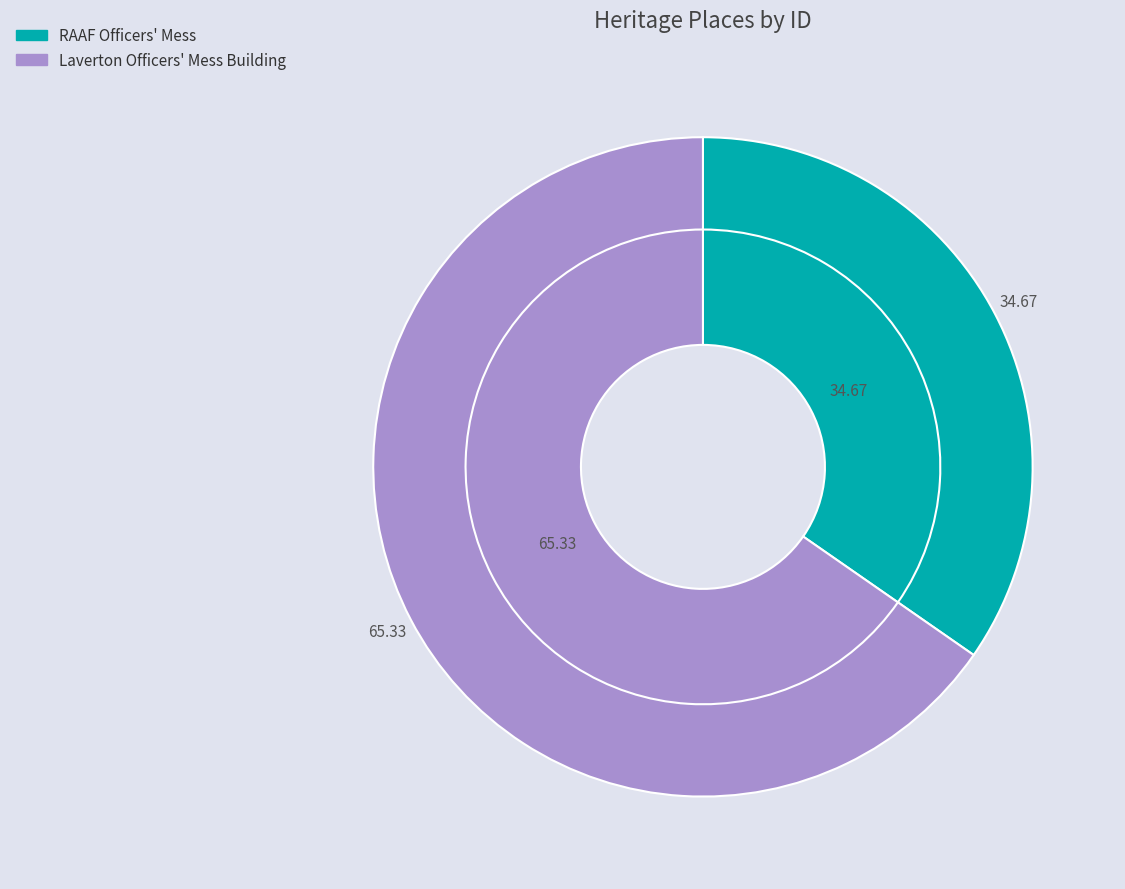

How many segments does this pie chart have?

2